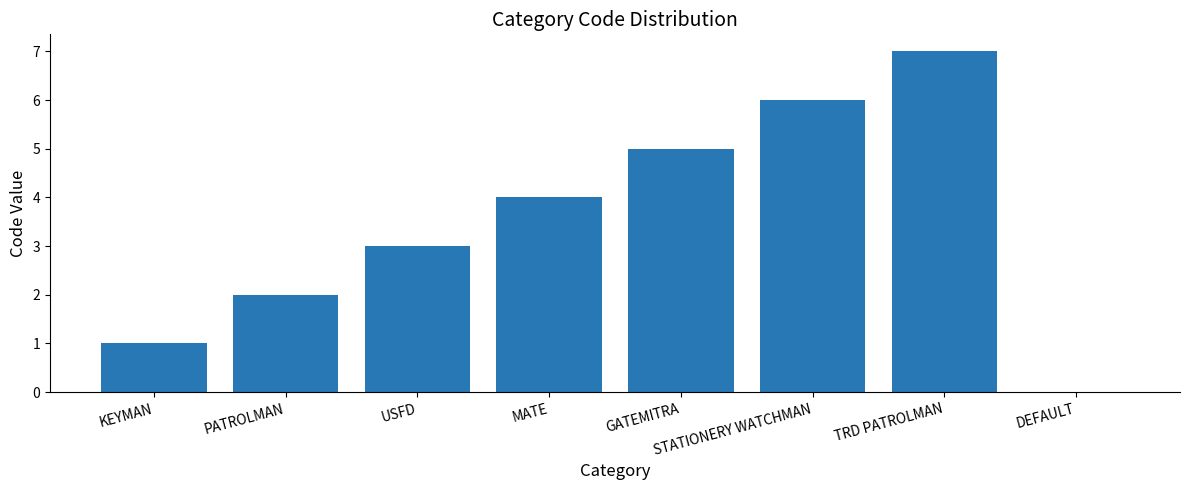

What is the sum of the values at TRD PATROLMAN and DEFAULT?

7